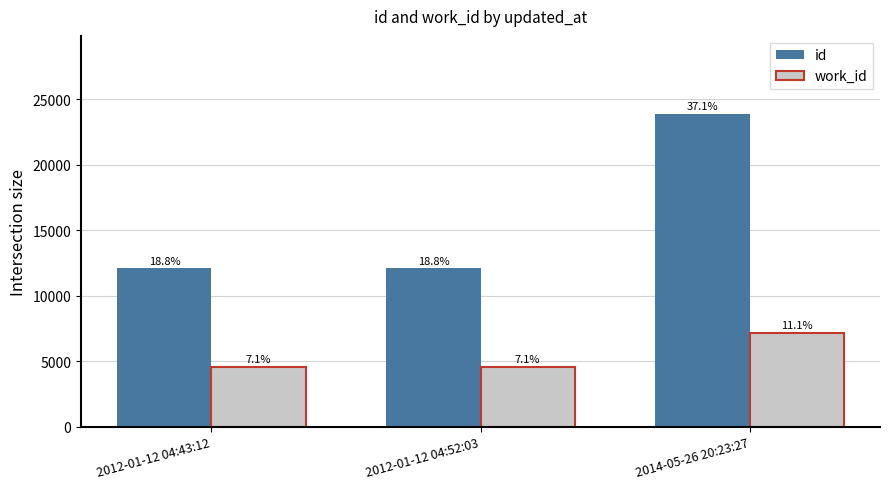

Reading left to right, extract all data points from this chart.

id: 12074	12078	23863
work_id: 4585	4585	7163